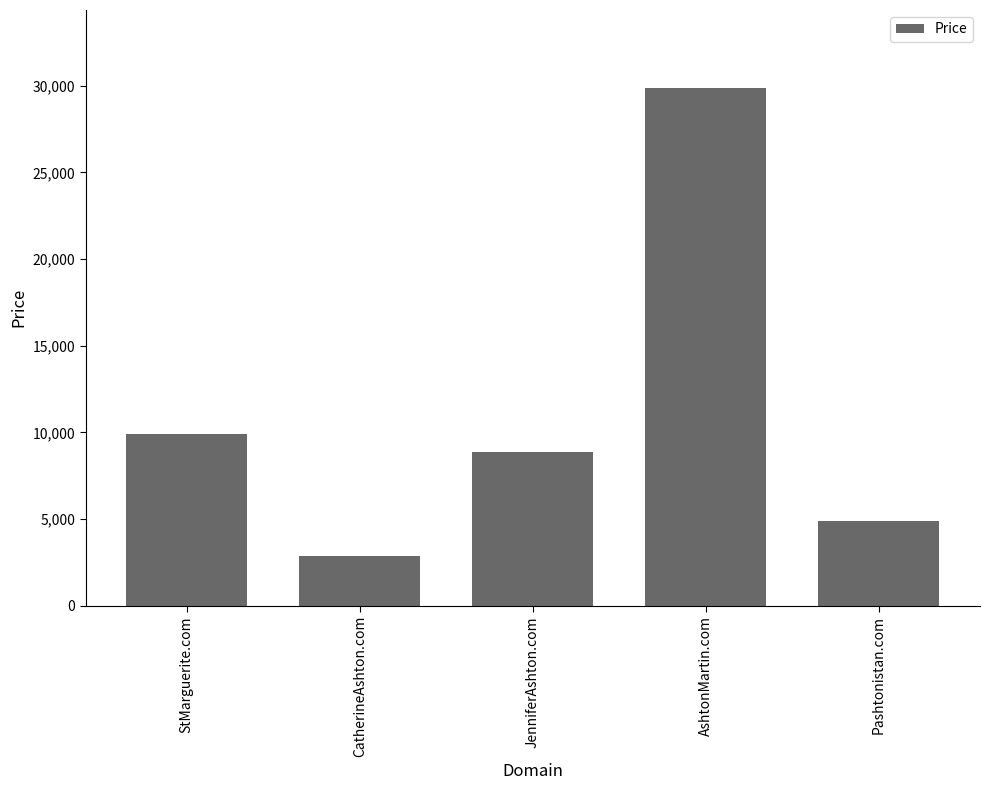

What is the label of the 5th bar from the left?

Pashtonistan.com